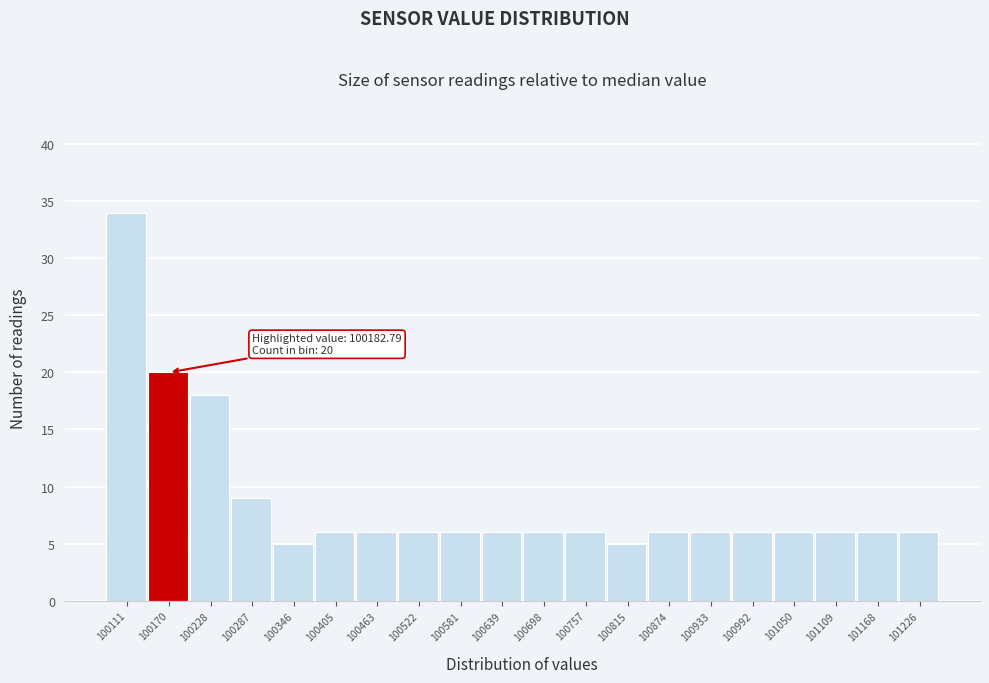

Reading left to right, extract all data points from this chart.

34	20	18	9	5	6	6	6	6	6	6	6	5	6	6	6	6	6	6	6